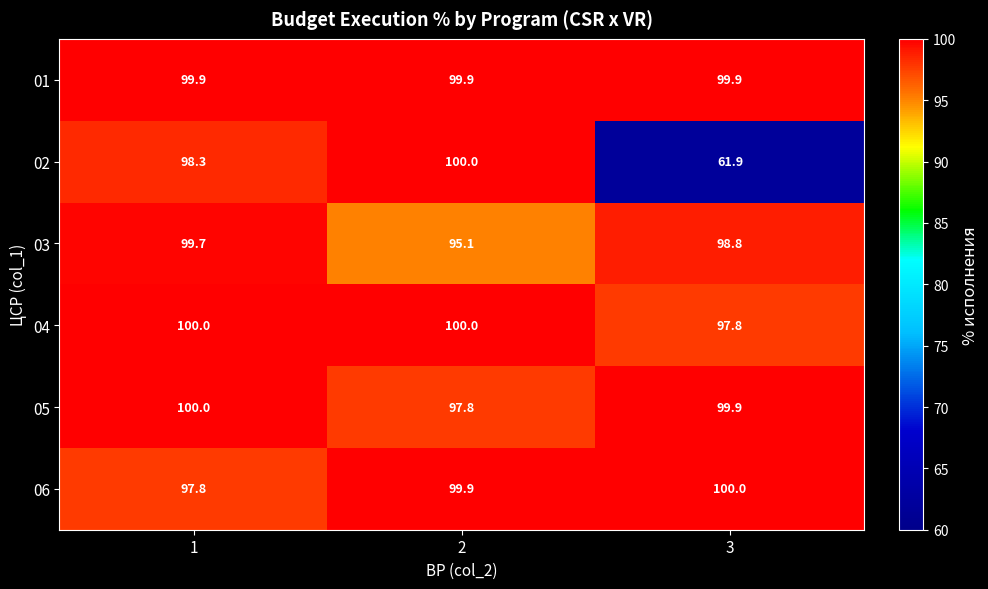

What is the difference between the highest and lowest values at 3?

38.1